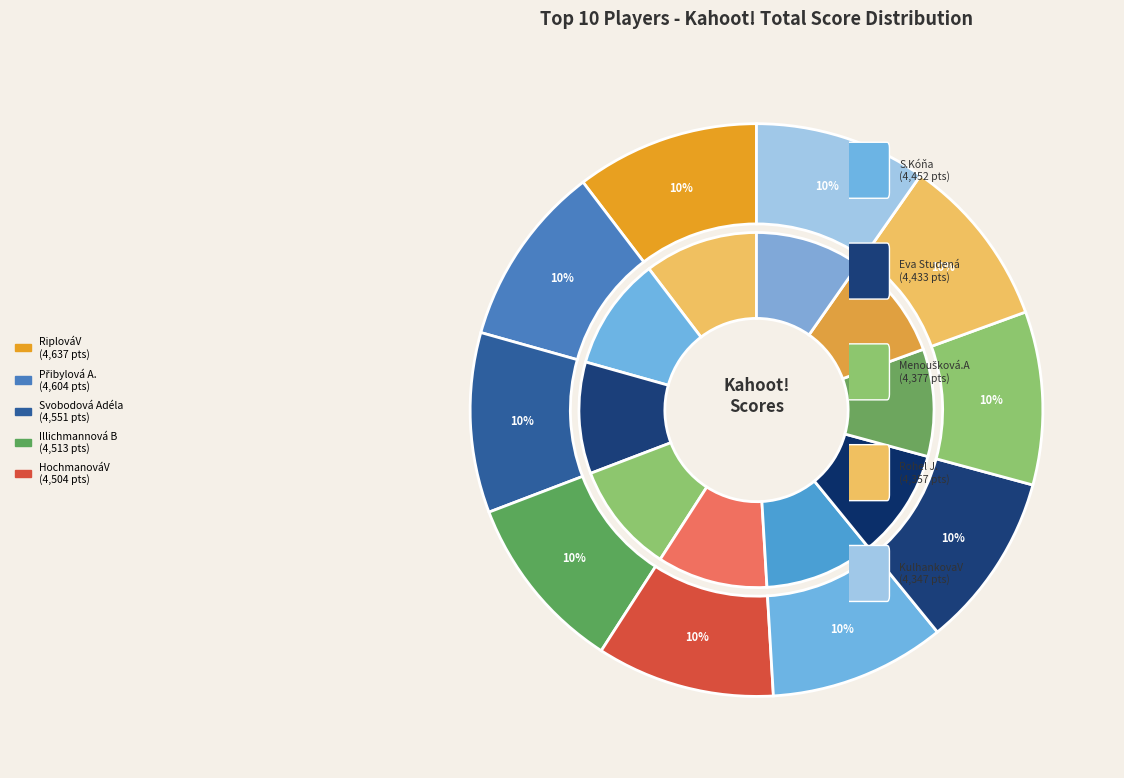

Combined, what portion of the pie is Menoušková.A and Rohel J.?

19.5%